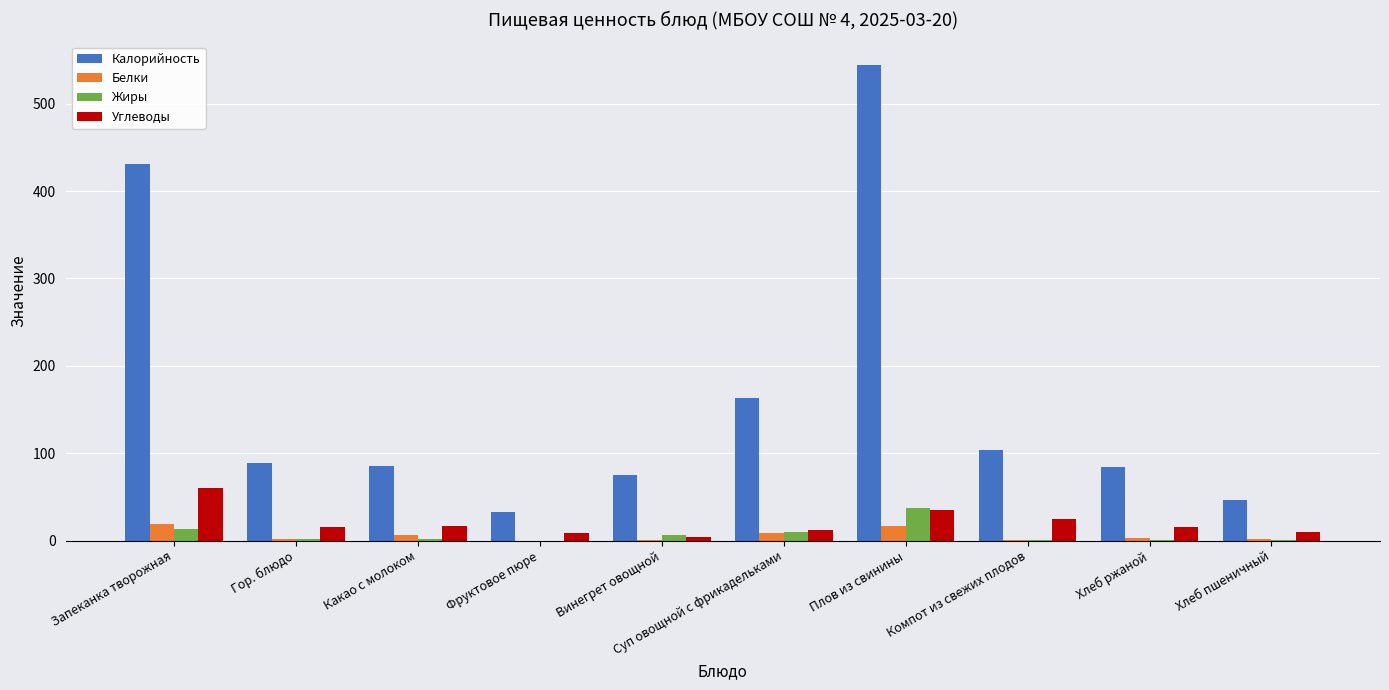

The Жиры series shows 0.0 at Фруктовое пюре. True or false?

True